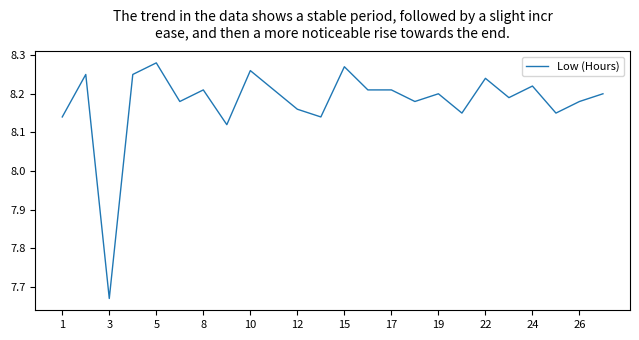

Does the chart display data point markers on the line(s)?

No